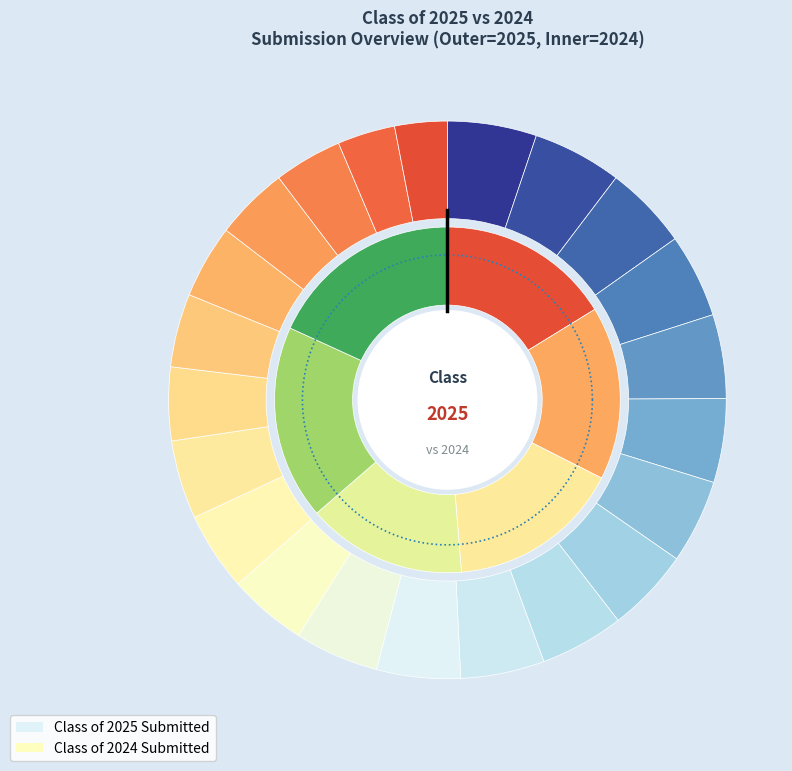

Does any single category account for the majority?

No